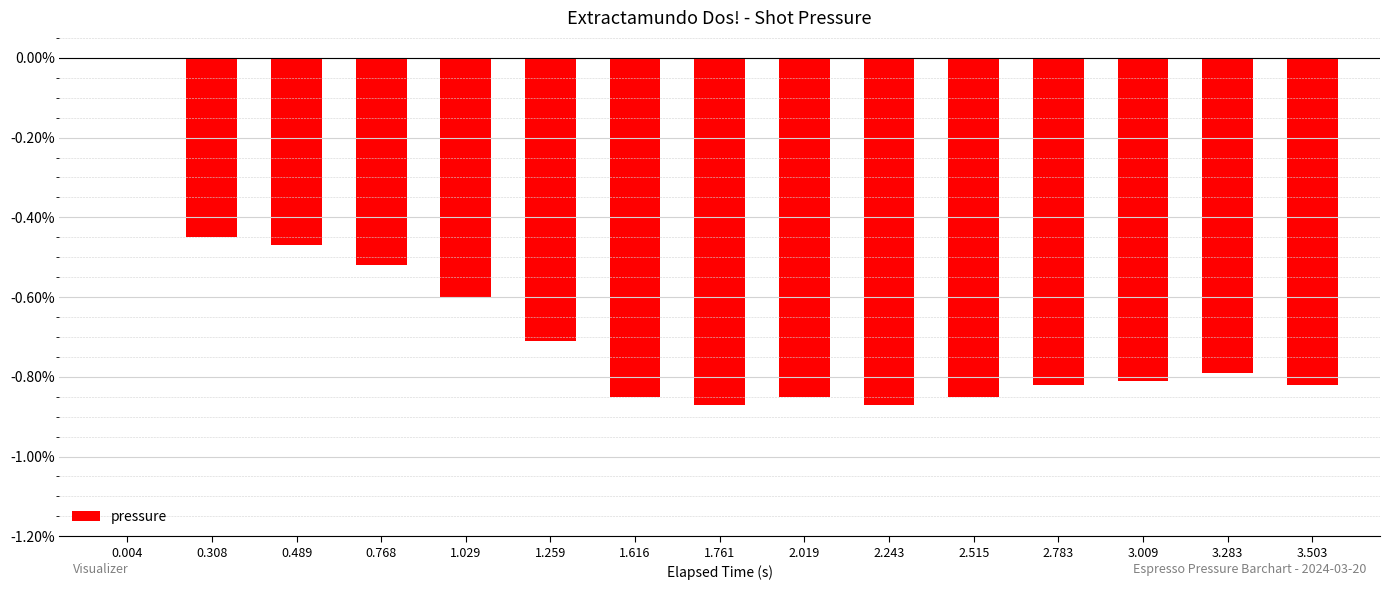

Count the number of data series in this chart.

1